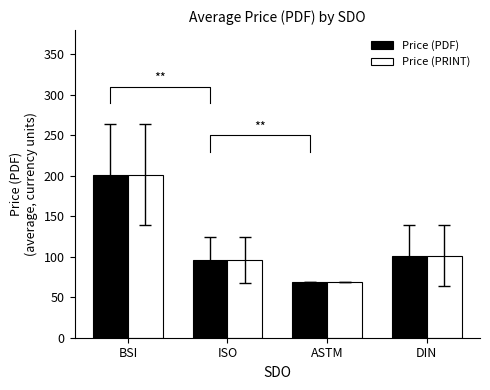

Where is Price (PDF) nearest to the value 135?

DIN